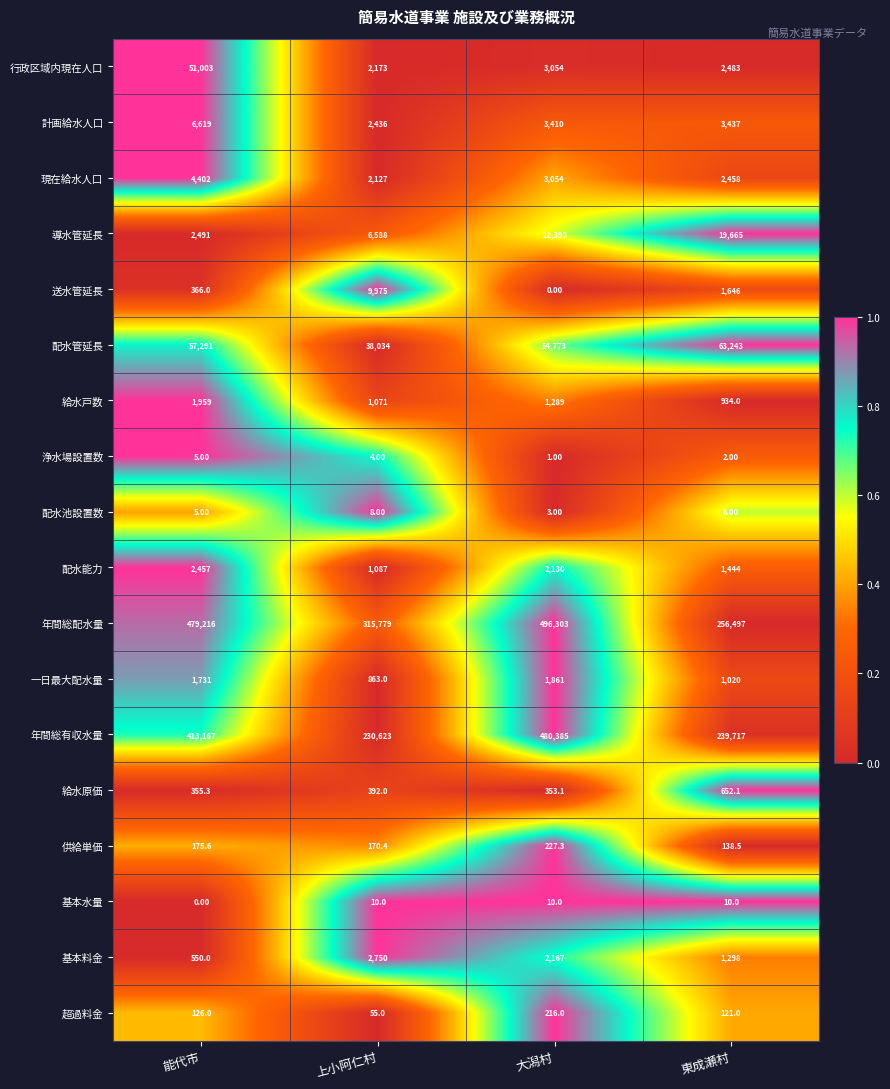

List the series in order of their peak value, highest first.

年間総配水量, 年間総有収水量, 配水管延長, 行政区域内現在人口, 導水管延長, 送水管延長, 計画給水人口, 現在給水人口, 基本料金, 配水能力, 給水戸数, 一日最大配水量, 給水原価, 供給単価, 超過料金, 基本水量, 配水池設置数, 浄水場設置数